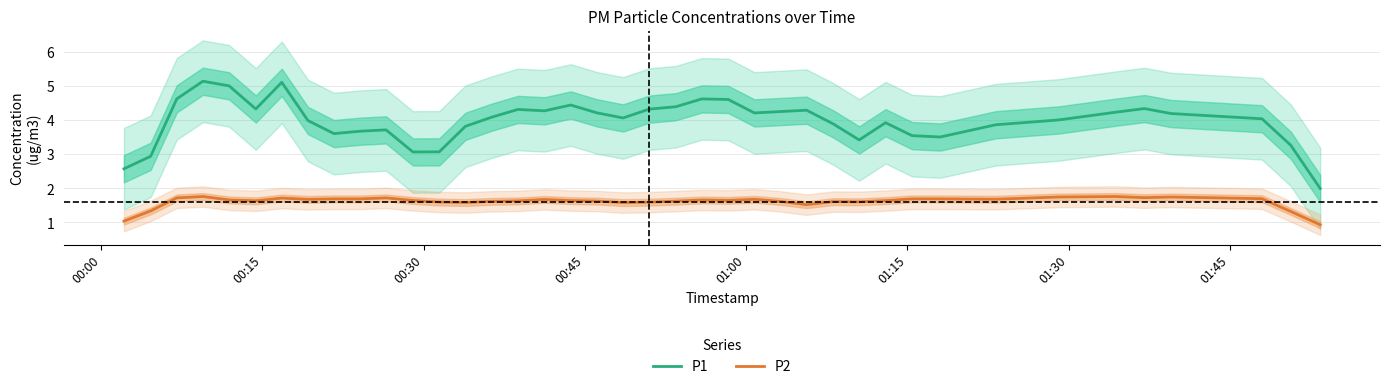

What is the minimum value for P1?

2.0